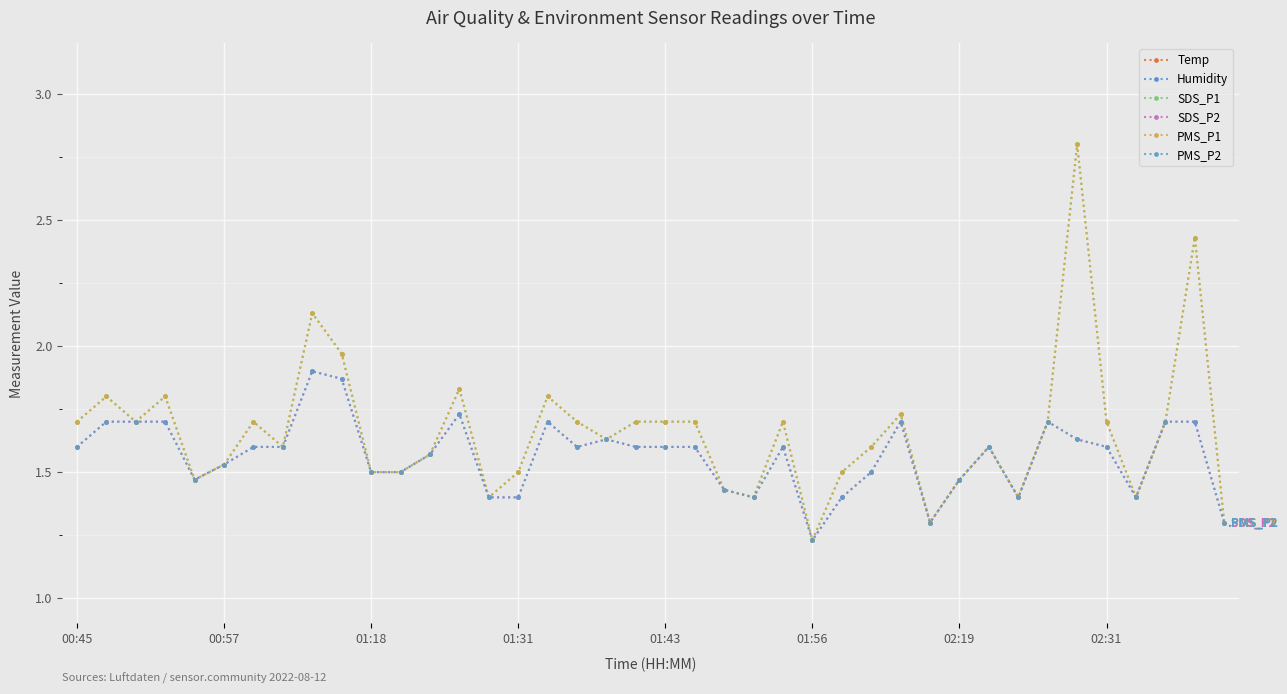

What is the difference between the maximum and second lowest values in the PMS_P1 series?

1.5